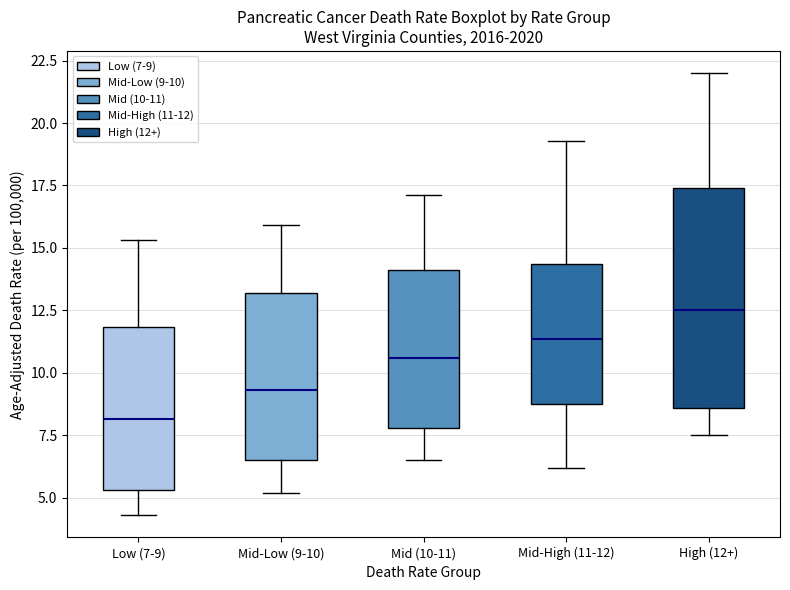

Reading left to right, transcribe this box plot: for each box, give where its median line is, the range the box spans, and where its two whiskers end, as read against the y-axis. The values are not printed on the chart, so give them approximately, as read against the axis.

Low (7-9): median 8.0, box 5.5 to 12.0, whiskers 4.5 to 15.5
Mid-Low (9-10): median 9.5, box 6.5 to 13.0, whiskers 5.0 to 16.0
Mid (10-11): median 10.5, box 8.0 to 14.0, whiskers 6.5 to 17.0
Mid-High (11-12): median 11.5, box 9.0 to 14.5, whiskers 6.0 to 19.5
High (12+): median 12.5, box 8.5 to 17.5, whiskers 7.5 to 22.0